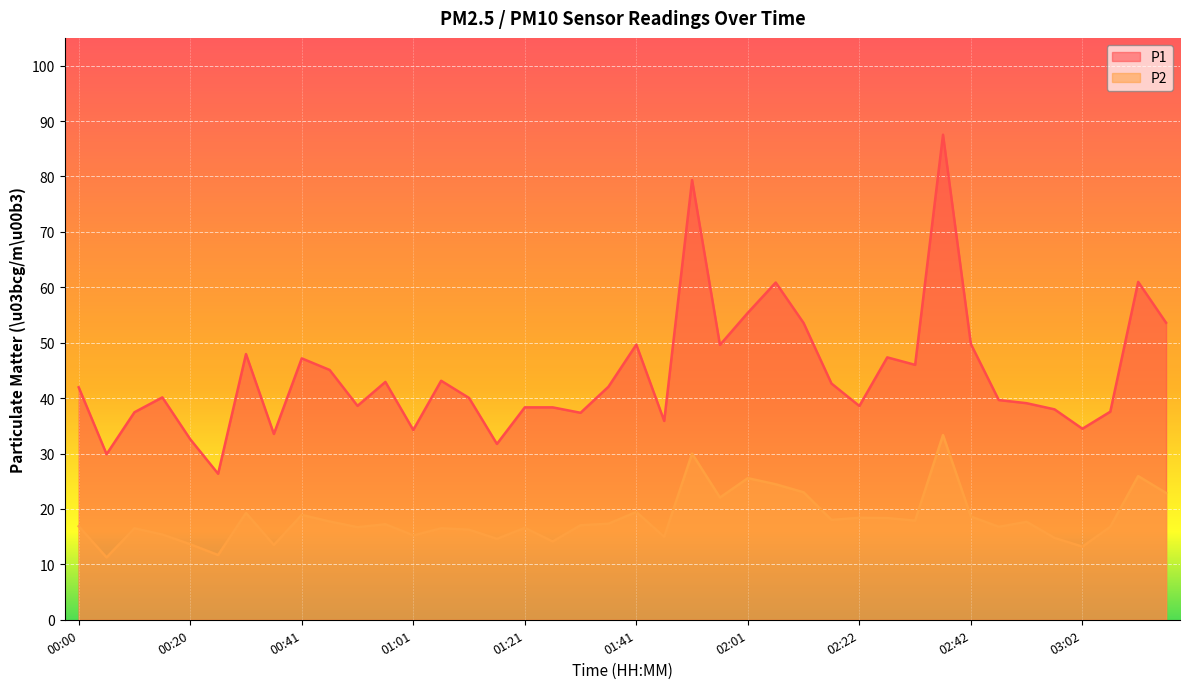

What is the maximum value for P2?

33.3